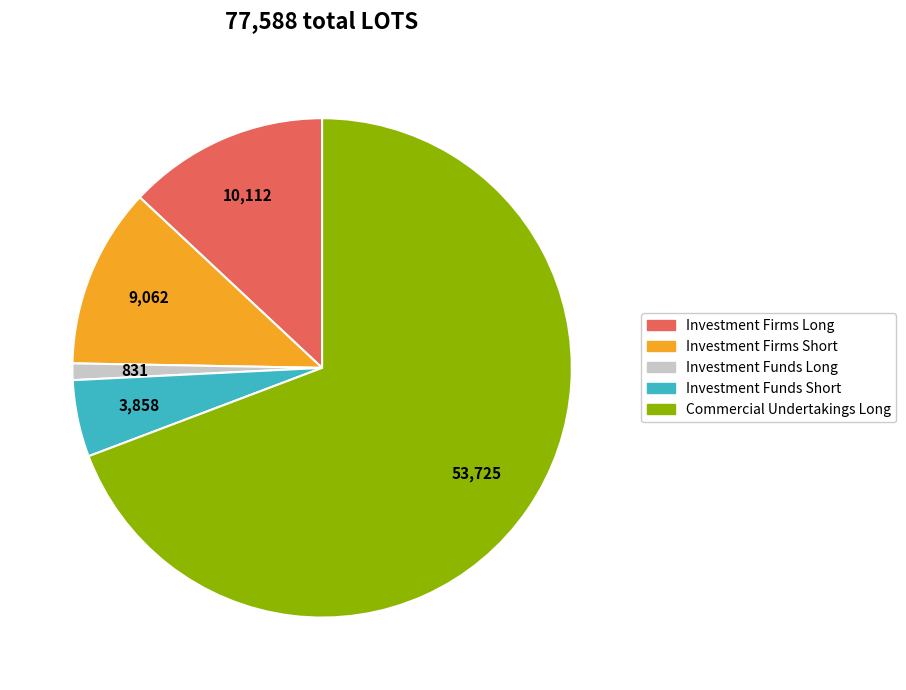

Is it true that Investment Firms Short is 12% of the pie?

True